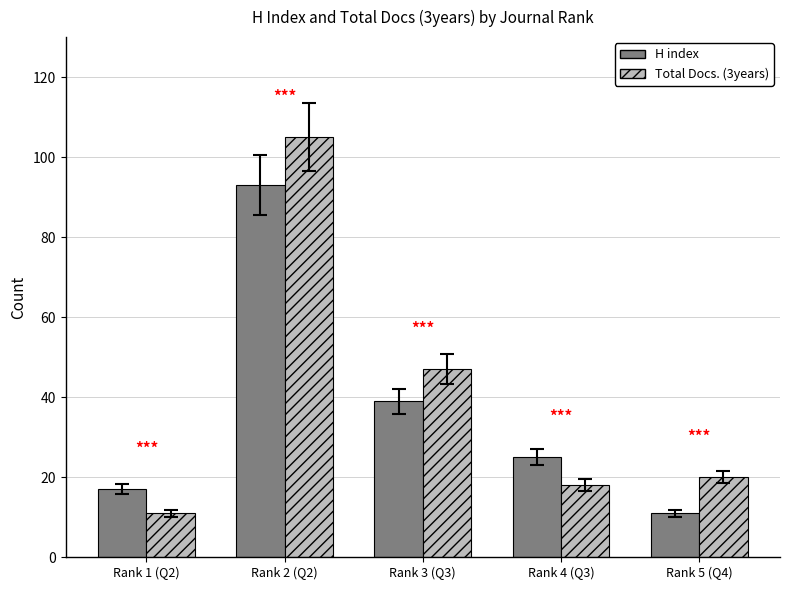

How many categories are shown in the chart?

5